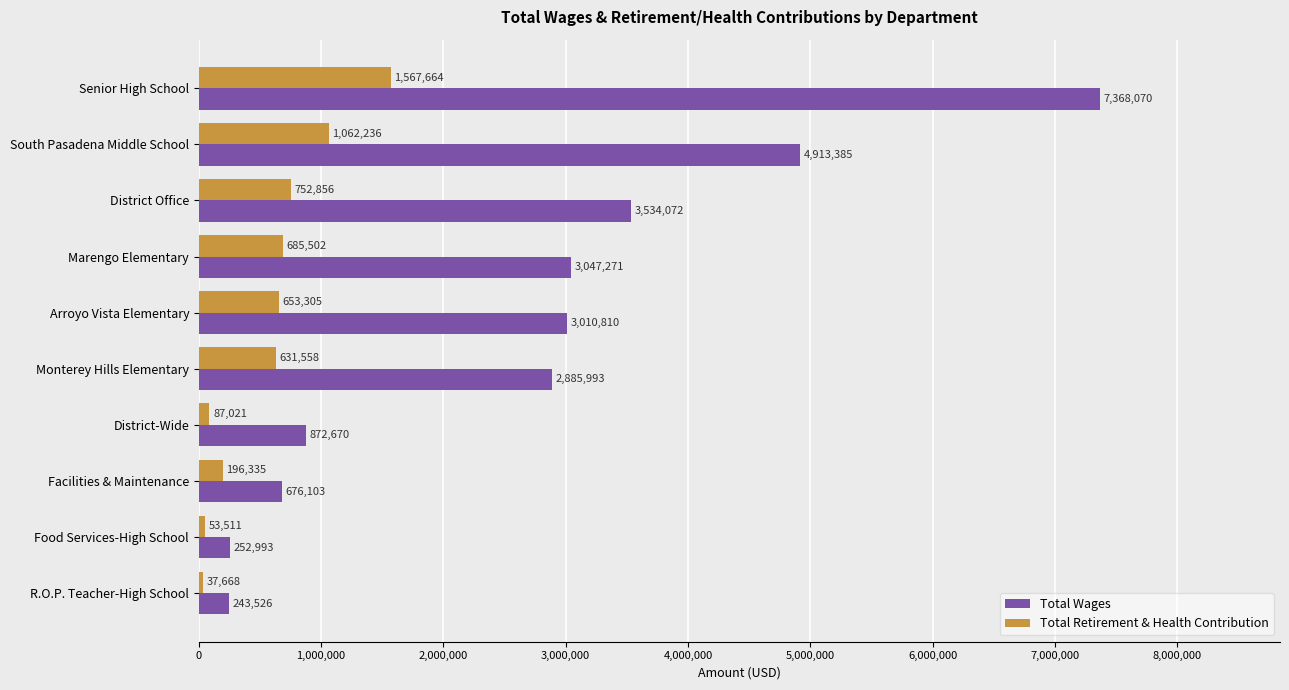

What is the difference between the maximum and second lowest values in the Total Retirement & Health Contribution series?

1514153